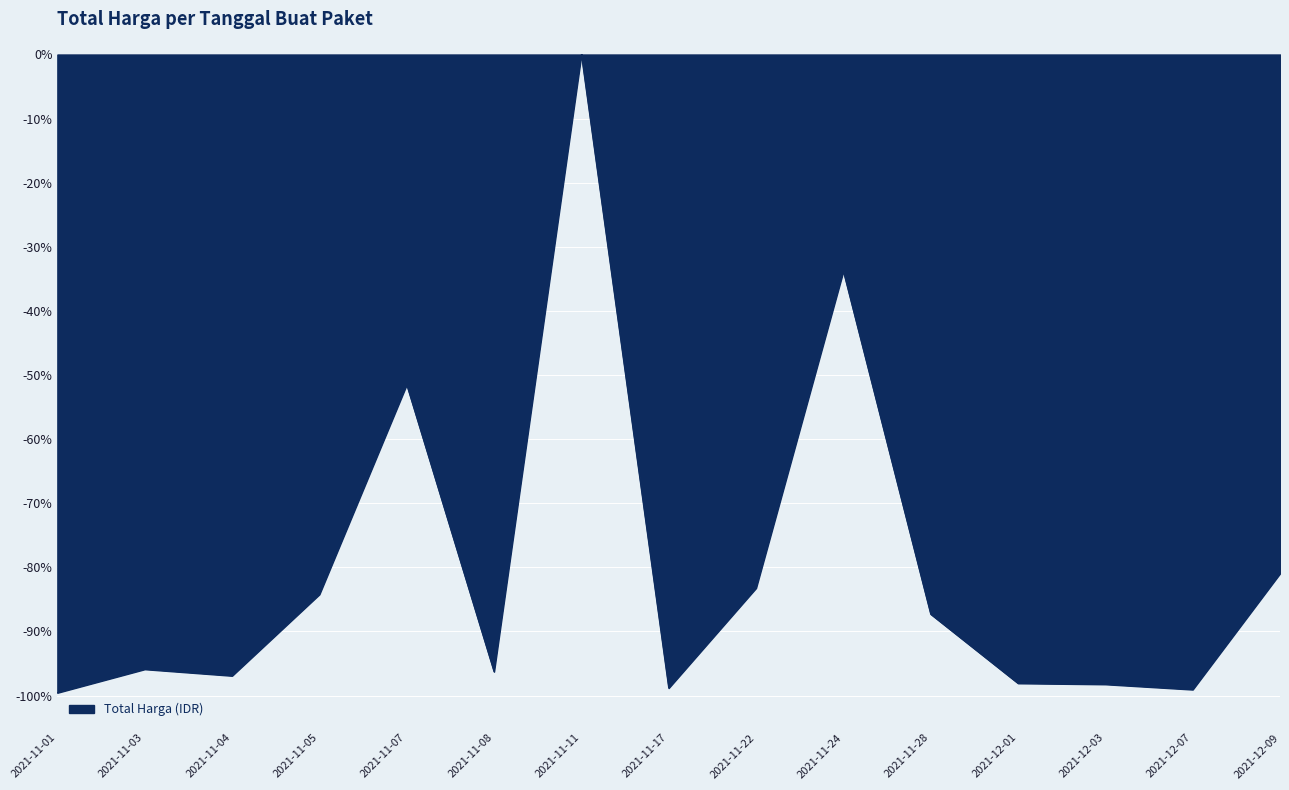

List the labels in order of value, largest first.

2021-11-11, 2021-11-24, 2021-11-07, 2021-12-09, 2021-11-22, 2021-11-05, 2021-11-28, 2021-11-03, 2021-11-08, 2021-11-04, 2021-12-01, 2021-12-03, 2021-11-17, 2021-12-07, 2021-11-01